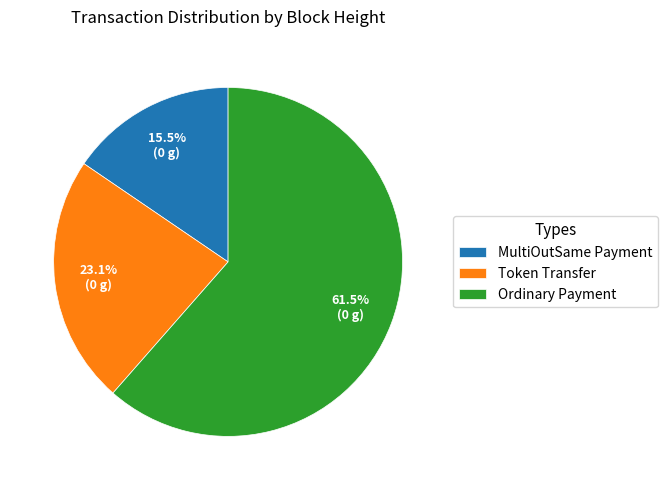

Do Token Transfer and Ordinary Payment together represent more than half of the pie?

Yes